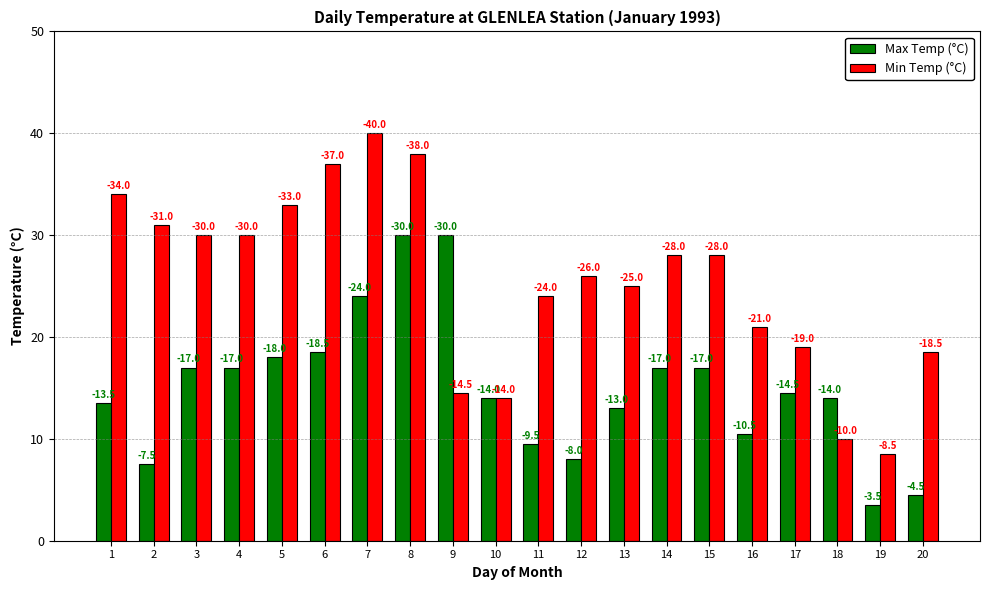

How many bars are there in total?

40